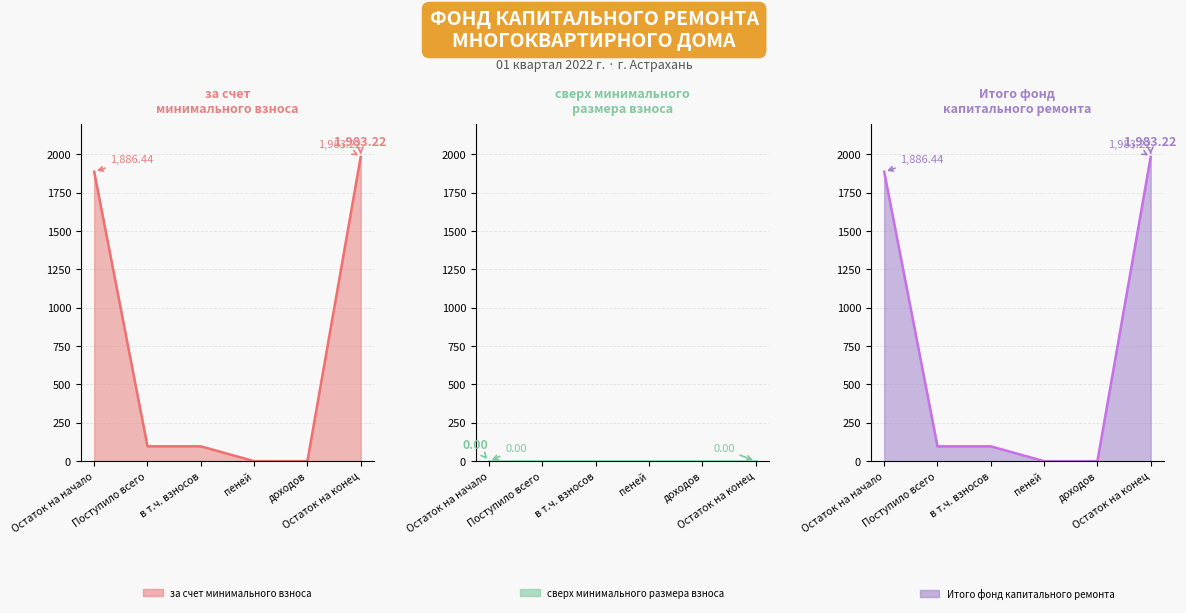

At which category is the sum across all series the highest?

Остаток на конец